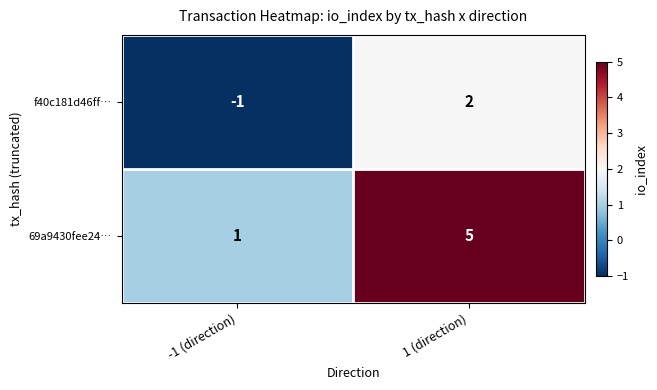

What is the difference between the f40c181d46ff… values at 1 (direction) and -1 (direction)?

3